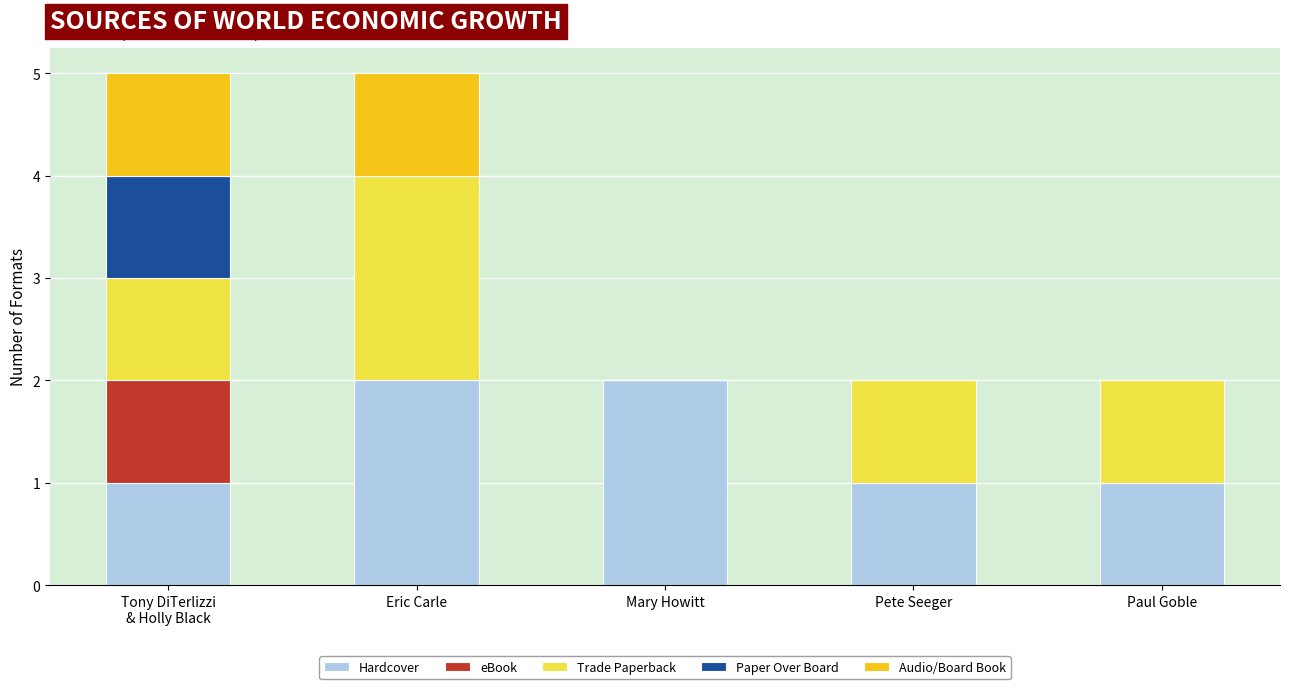

What is the total value across all series at Eric Carle?

5